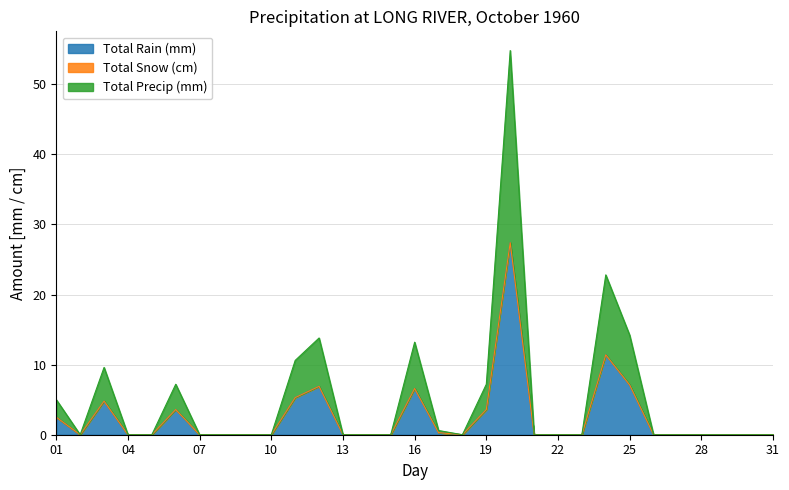

The value of Total Precip (mm) at 30 is 0.0. True or false?

True